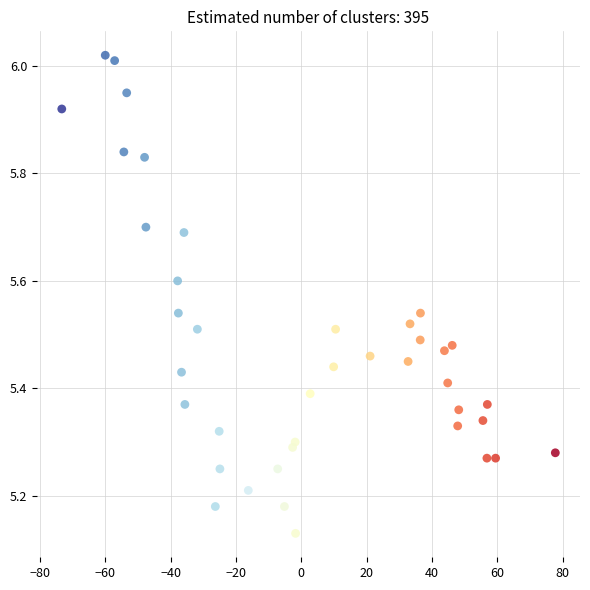

What is the range of Y values (max minus min)?

0.9